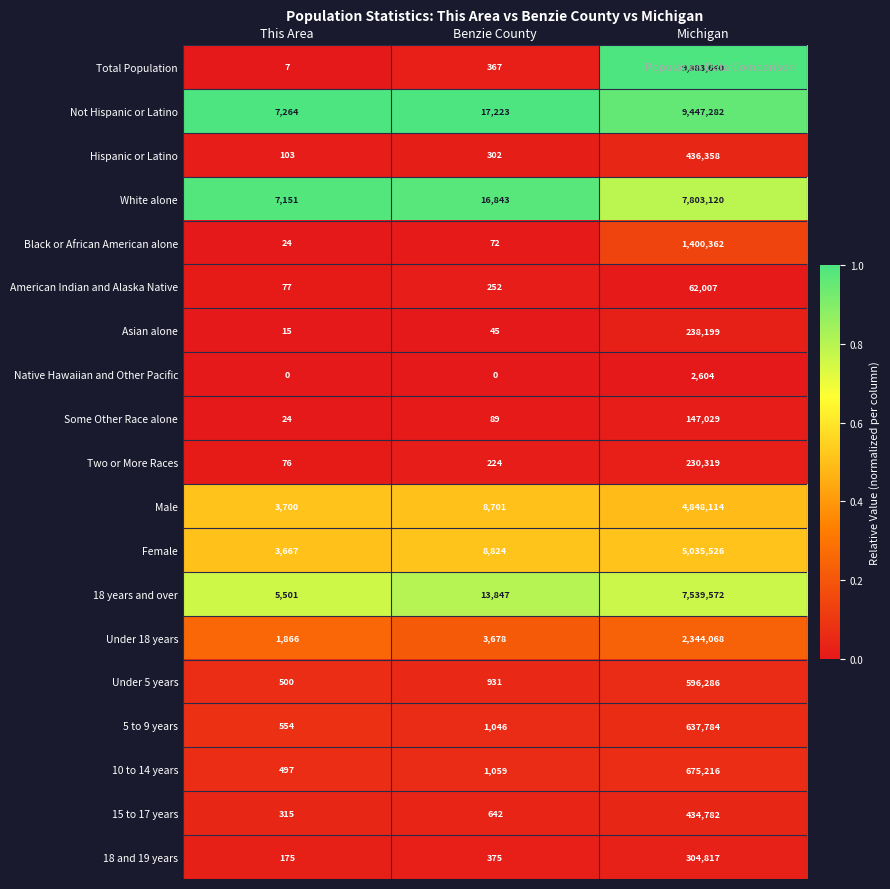

What is the difference between the highest and lowest values at Michigan?

9881036